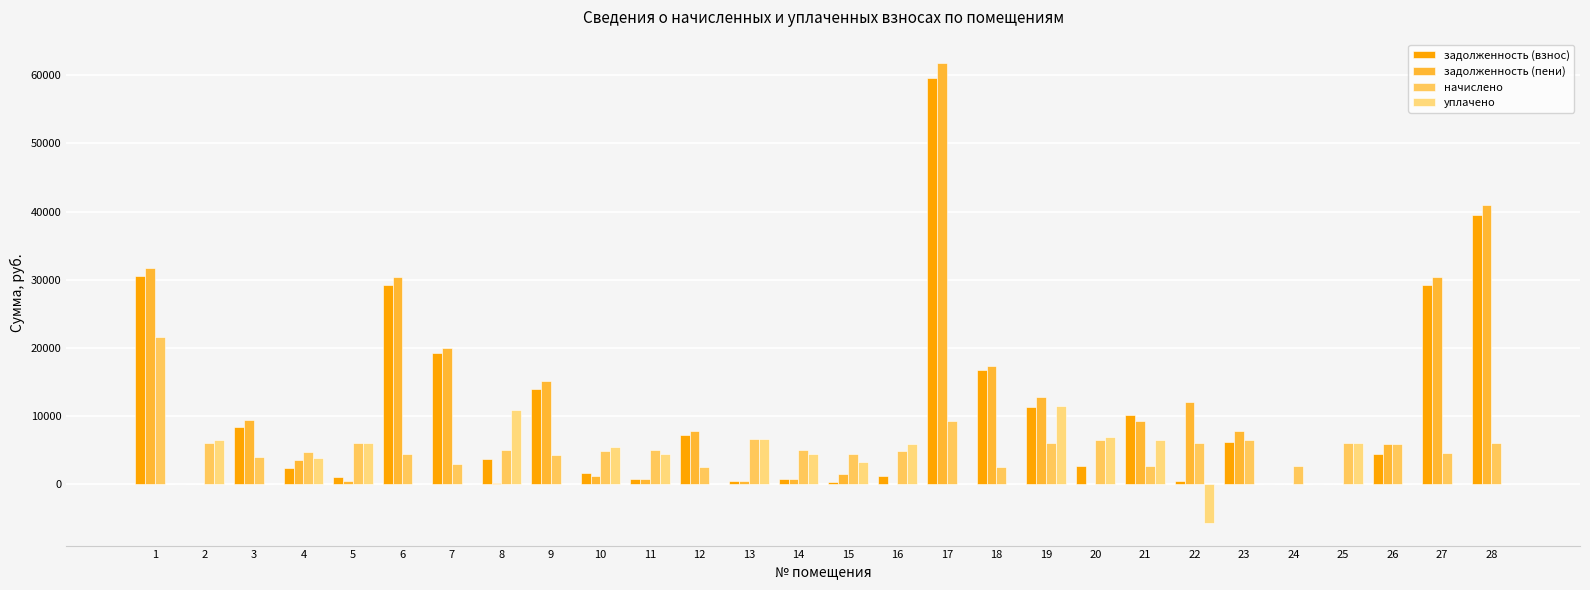

What is the difference between the highest and lowest values at 19?

6783.8